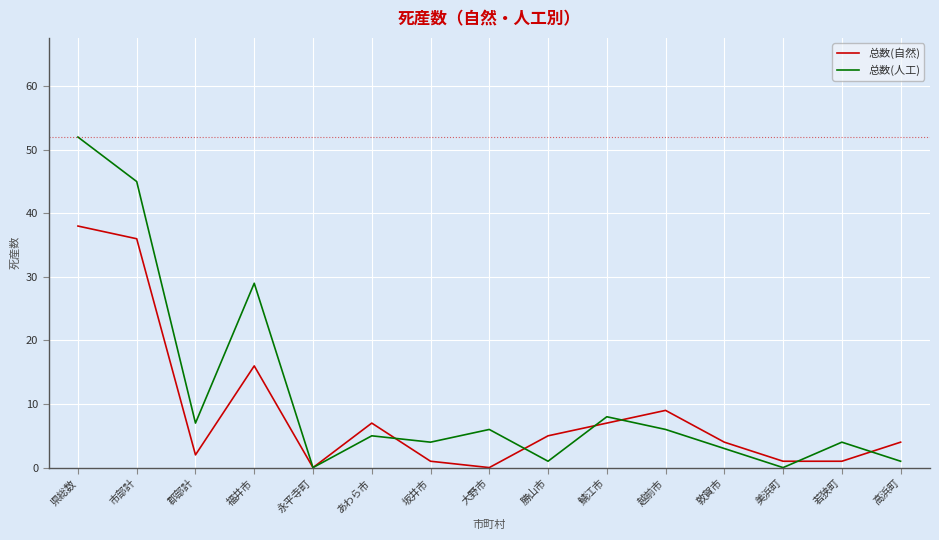

At which label does 总数(自然) reach its peak?

県総数